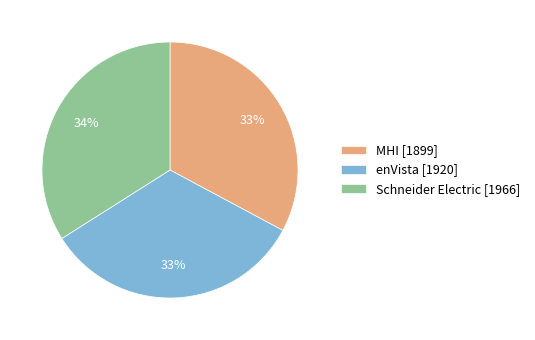

Is there any slice that represents more than half of the pie?

No